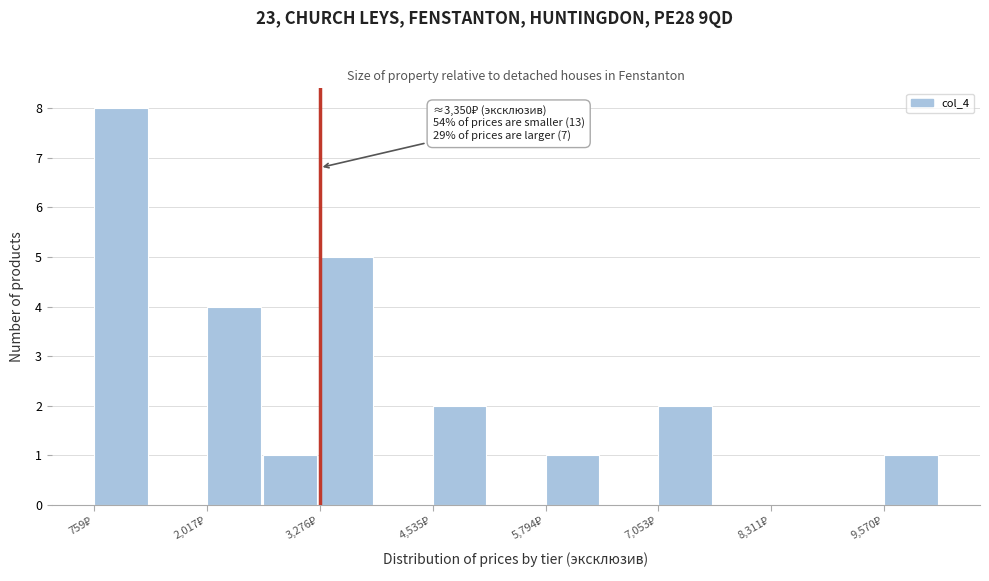

Around what value on the x-axis is the tallest bar? Give the approximate position of its centre, as read against the axis.

1000